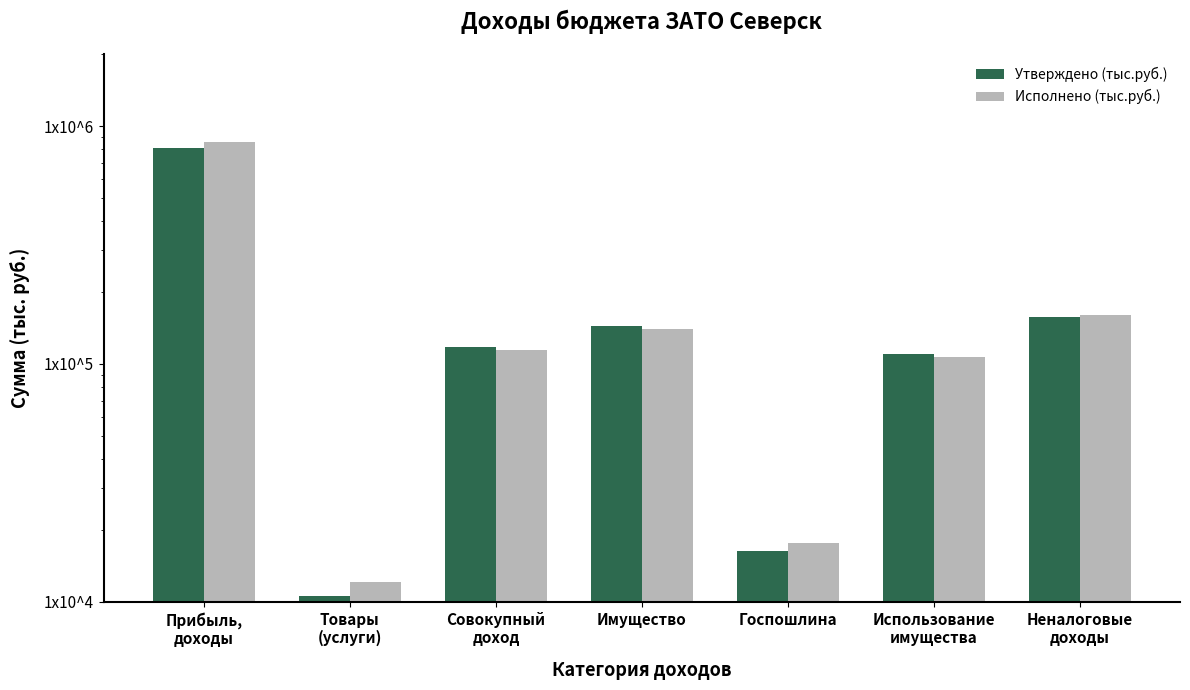

Which series has the largest range (max minus min)?

Исполнено (тыс.руб.)